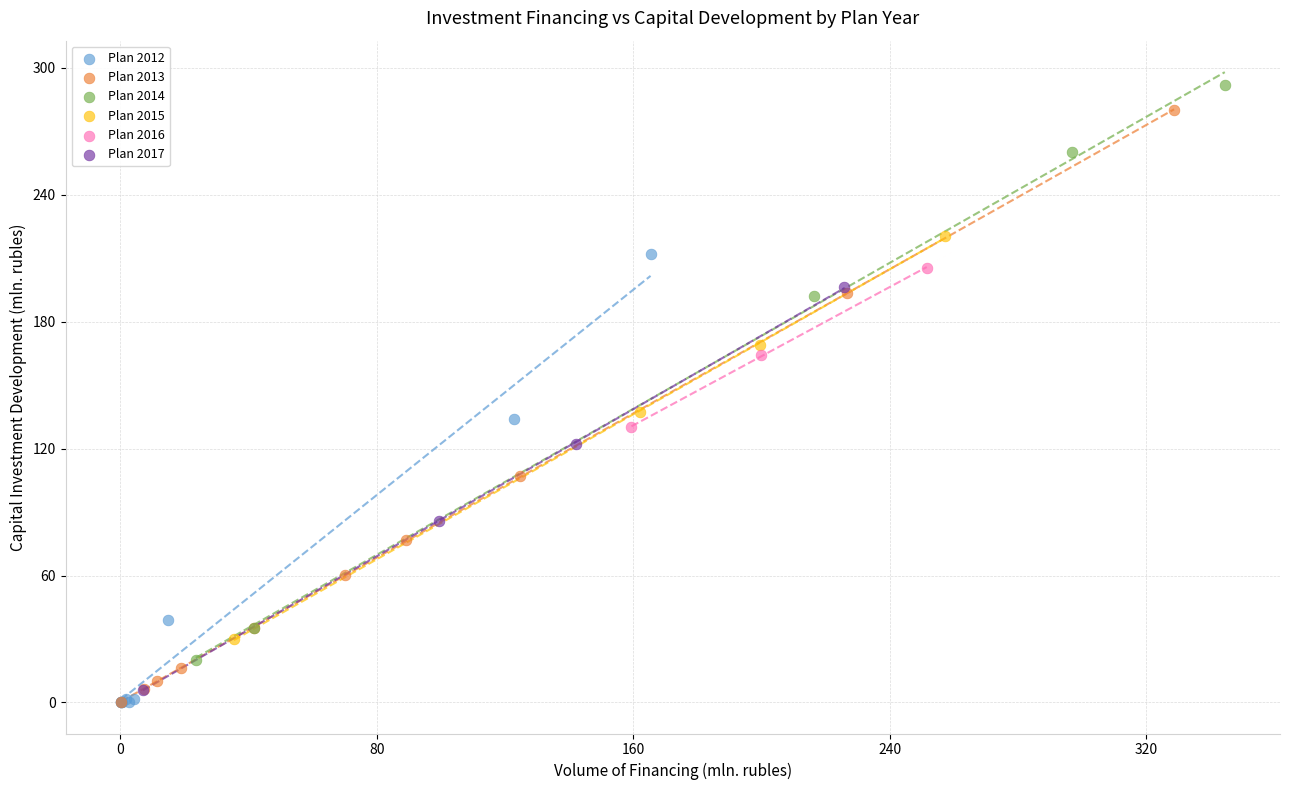

What are all the series names shown in the legend?

Plan 2012, Plan 2013, Plan 2014, Plan 2015, Plan 2016, Plan 2017